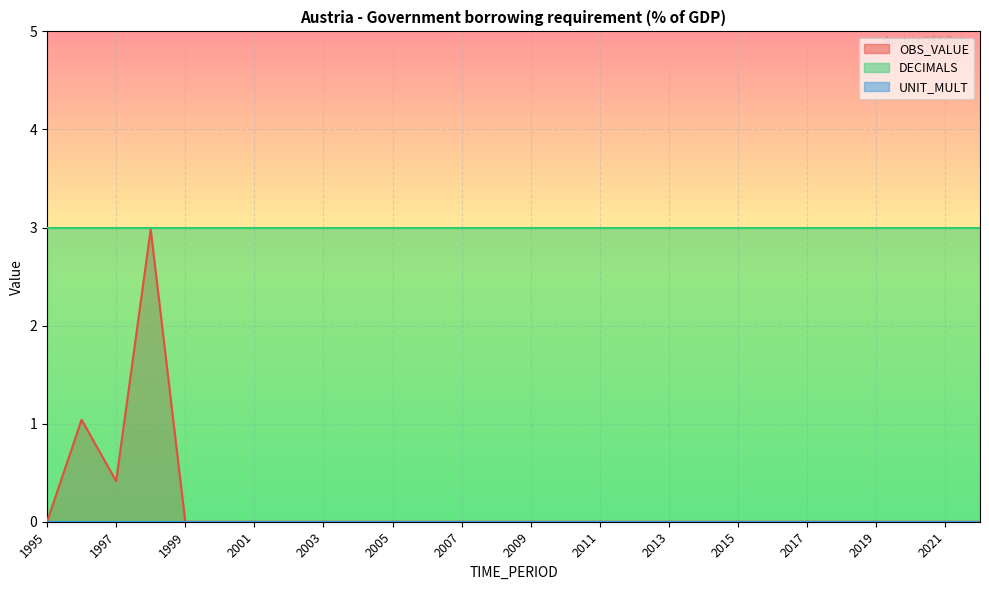

True or false: OBS_VALUE has more than 0 interior local peaks.

True